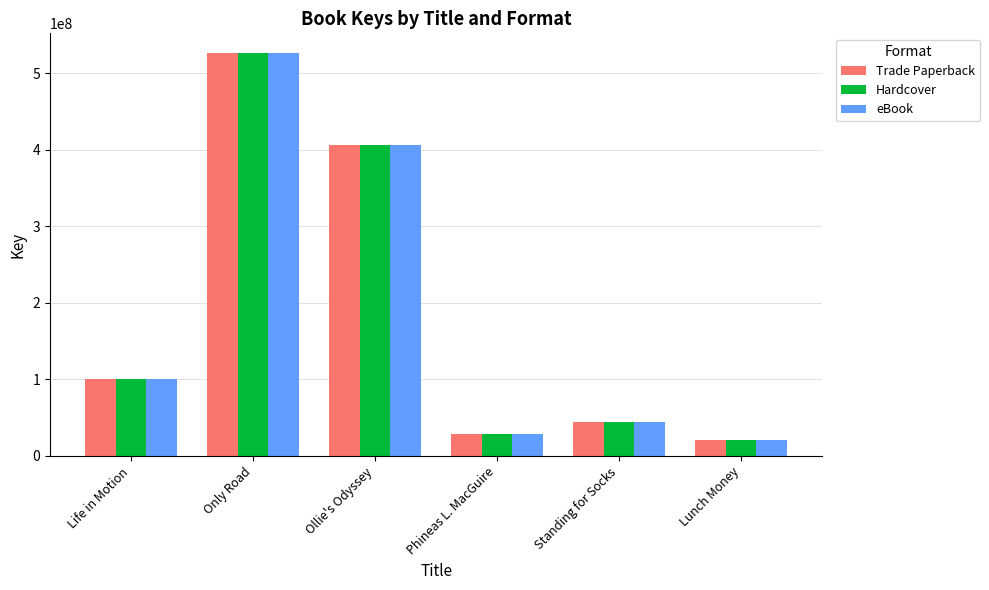

Is it true that eBook equals 28434798 at Phineas L. MacGuire?

True